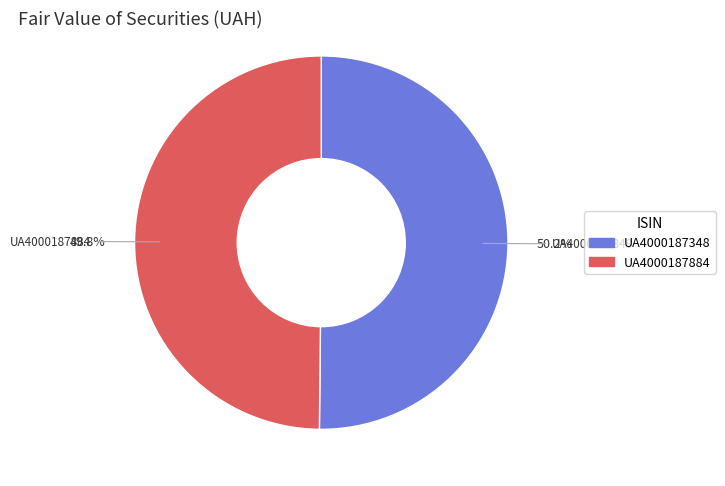

What percentage is the UA4000187348 slice, to the nearest percent?

50%